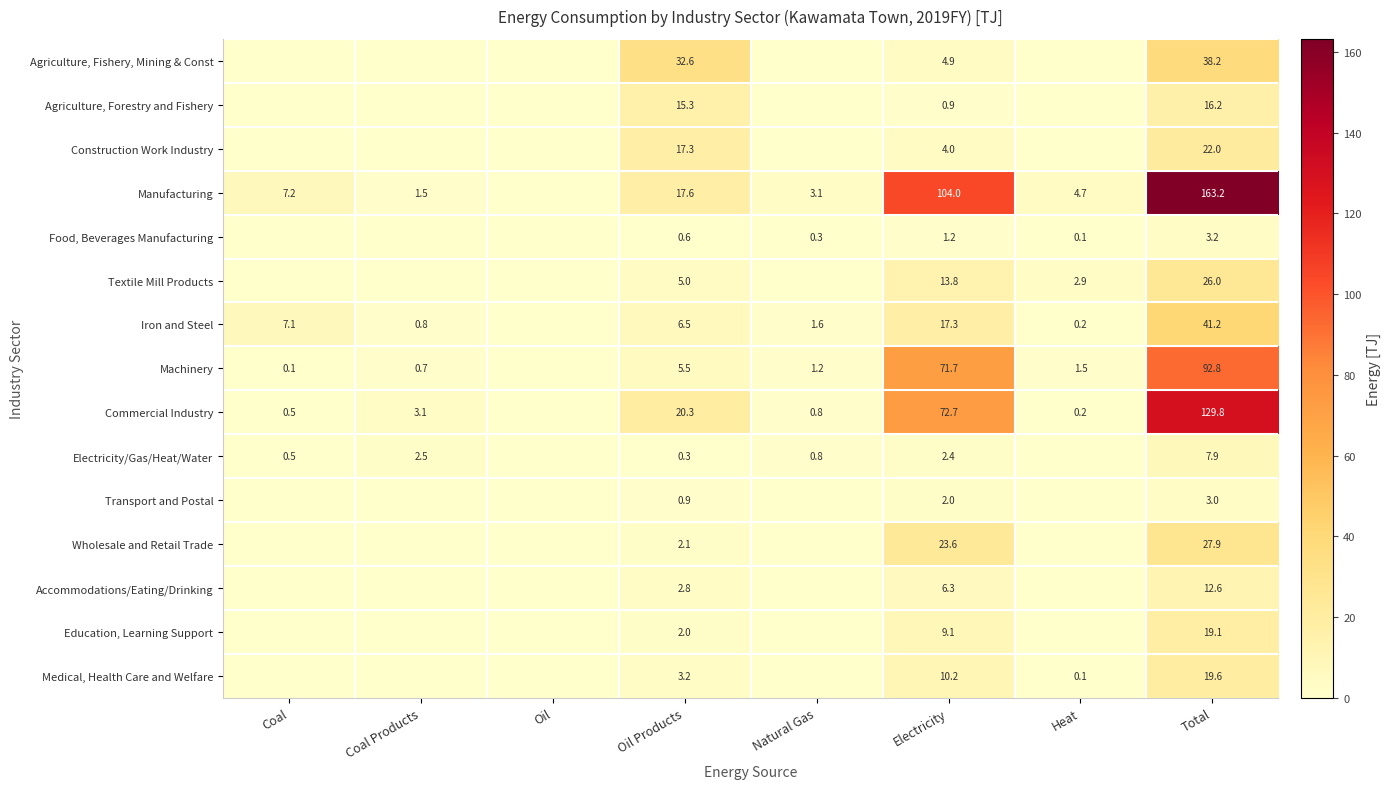

What is the difference between the Manufacturing values at Coal Products and Coal?

5.7